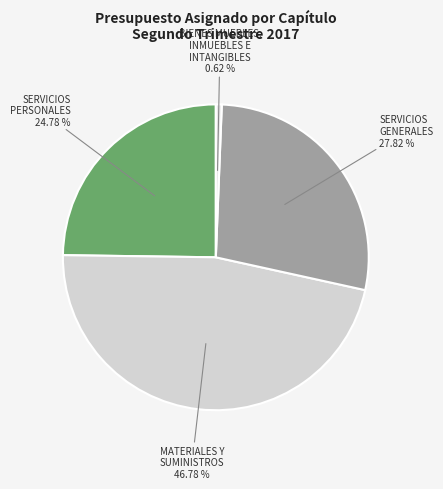

Is it true that SERVICIOS GENERALES is 28% of the pie?

True